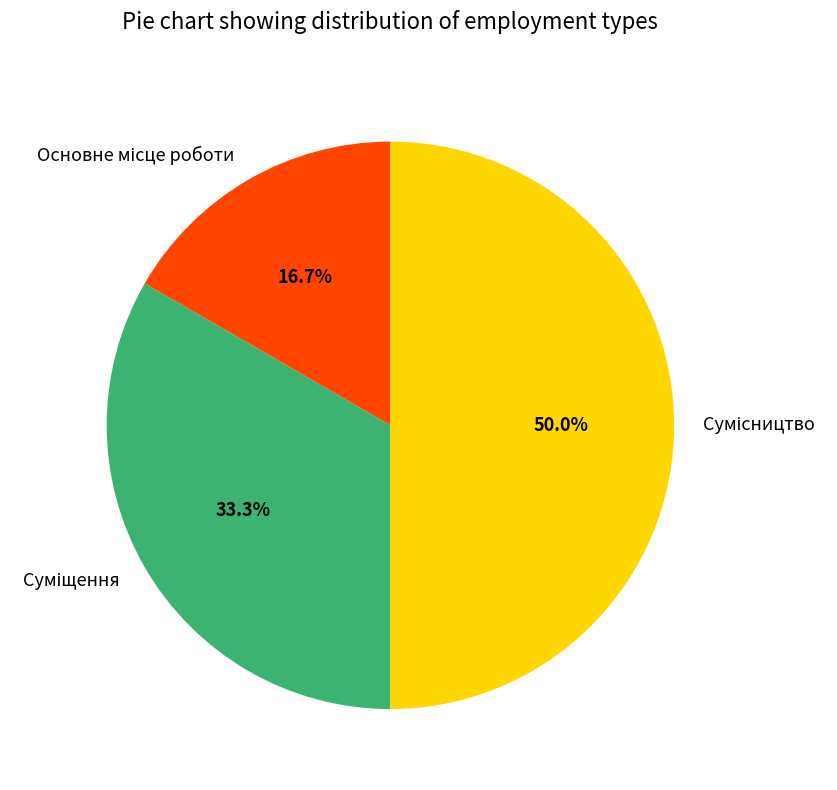

What percentage is the Сумісництво slice, to the nearest percent?

50%